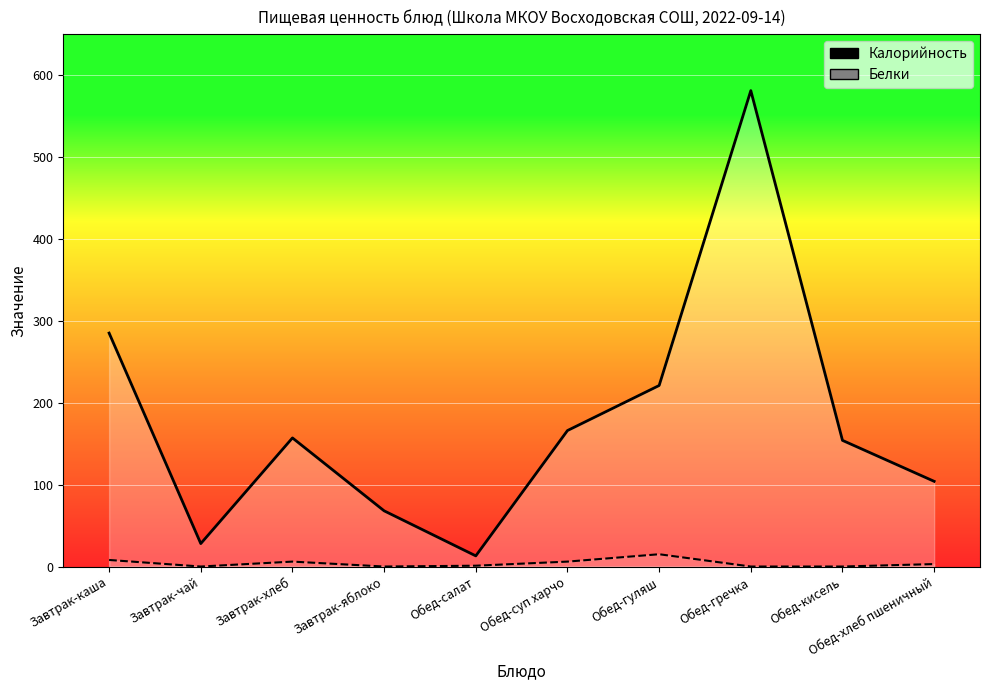

At which category does Калорийность reach its first local peak?

Завтрак-хлеб